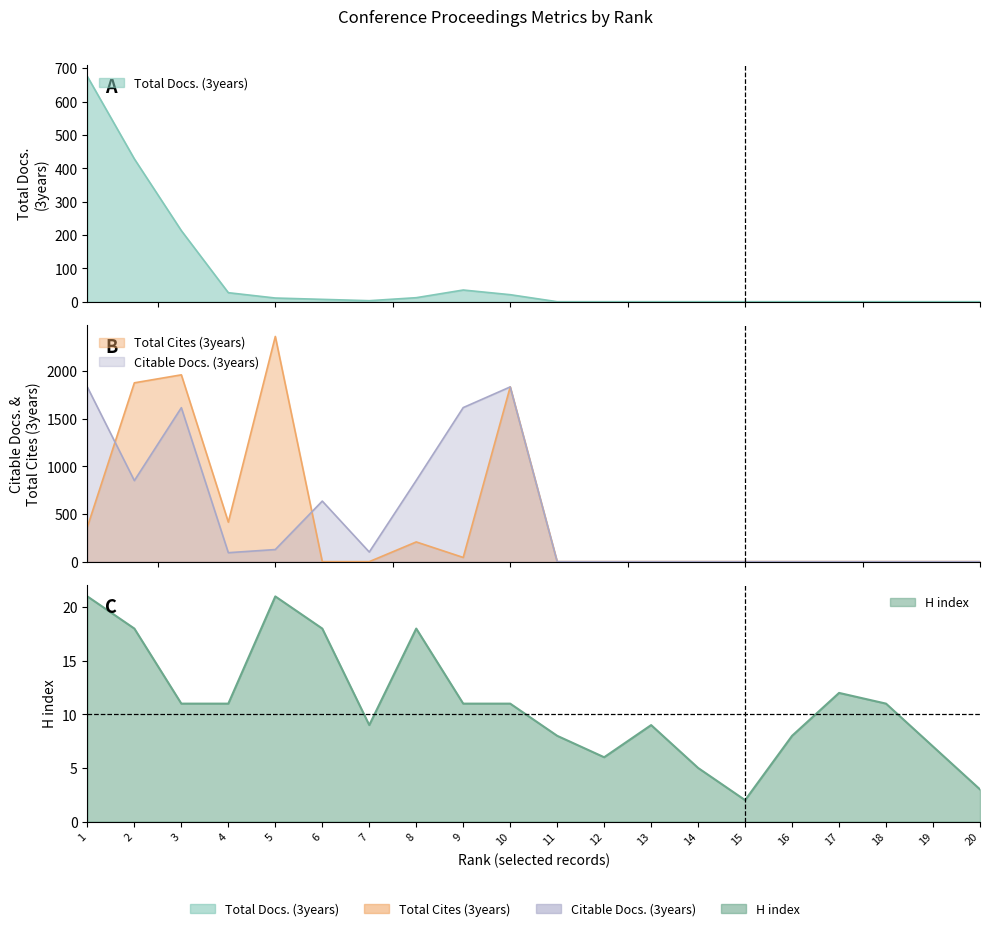

What is the difference between the maximum and minimum values in the Total Cites (3years) series?

2365